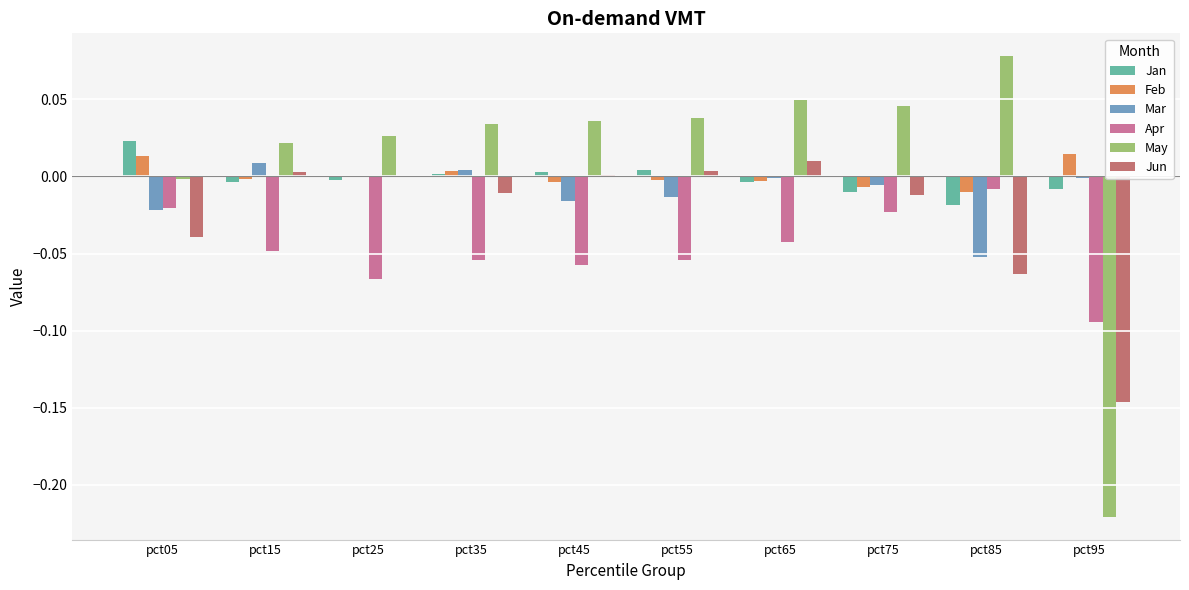

The May series shows 0.0 at pct25. True or false?

True